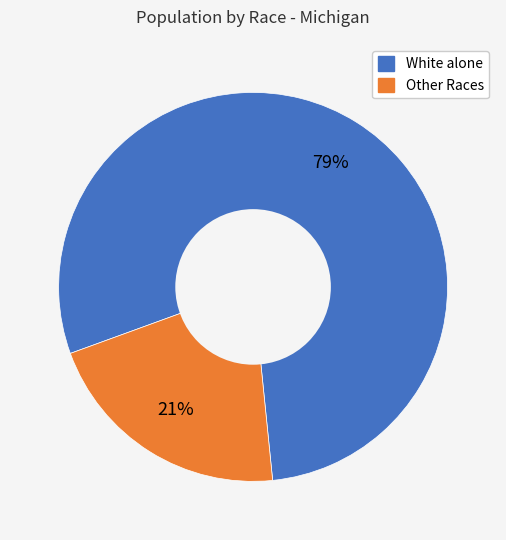

Is there a majority slice in this chart?

Yes